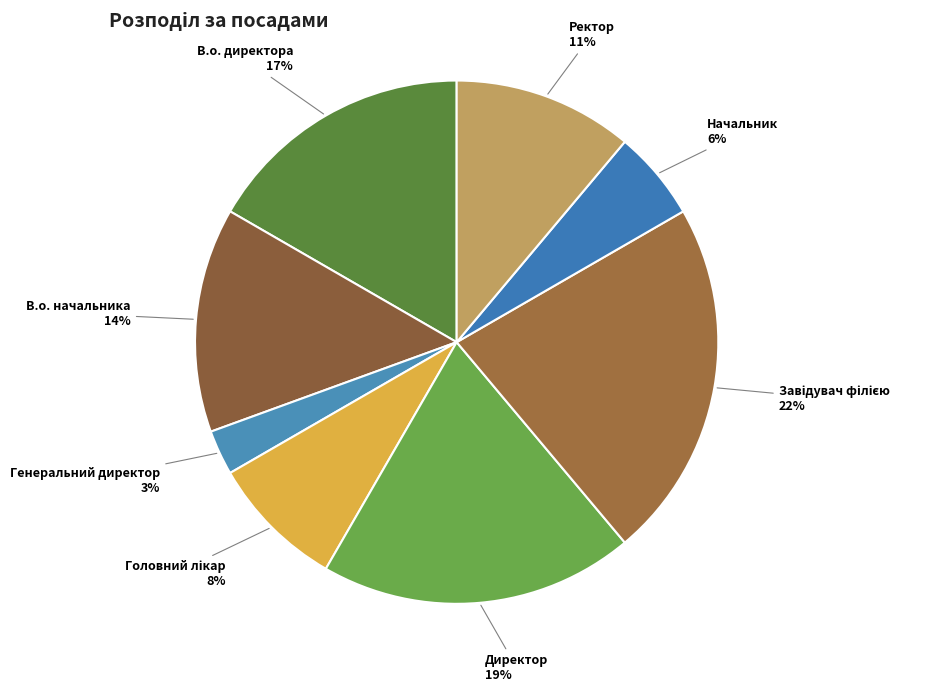

True or false: В.о. директора accounts for 17% of the total.

True